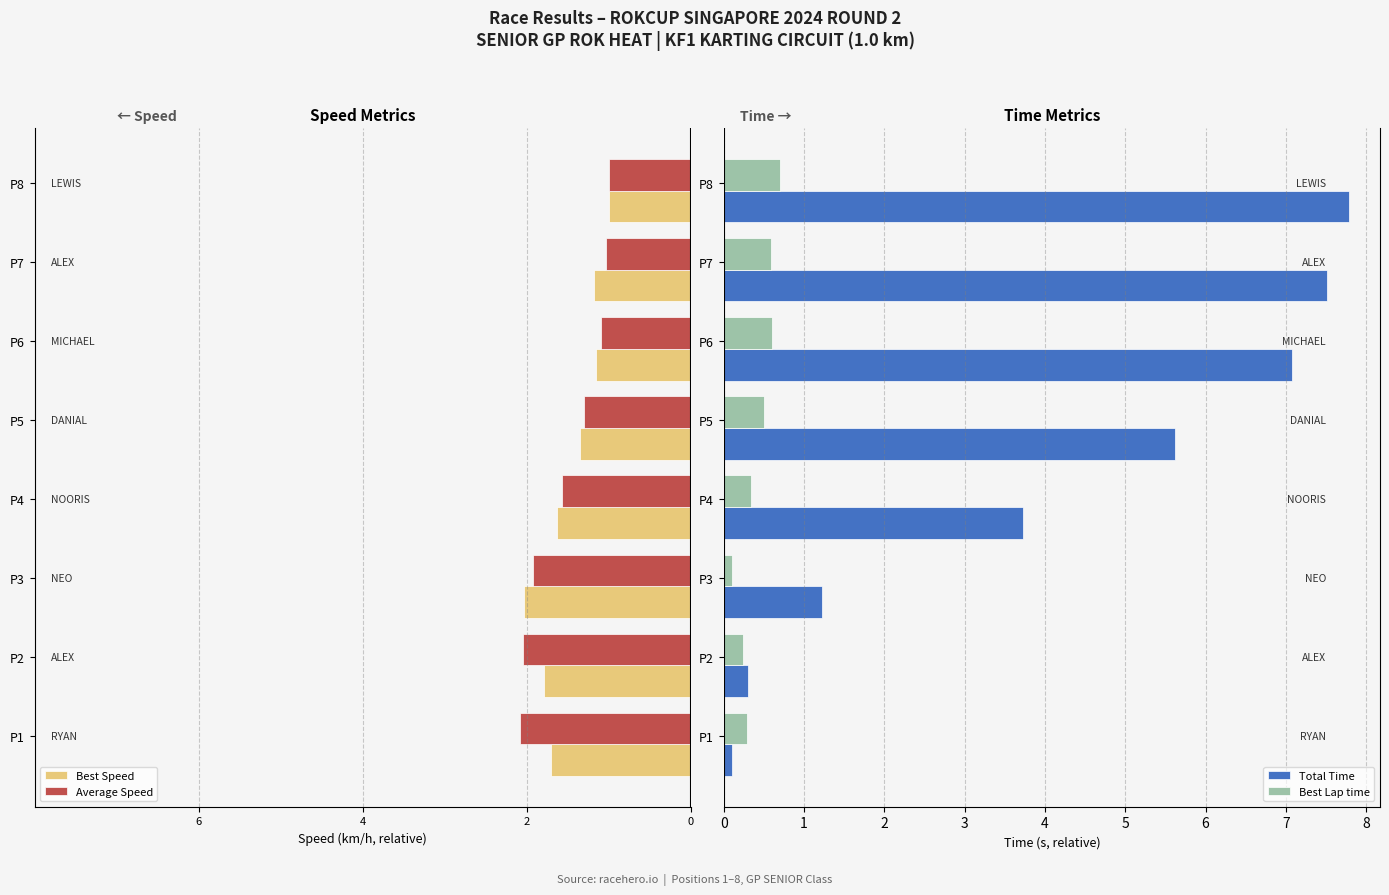

Where is Best Lap time nearest to the value 0?

P3